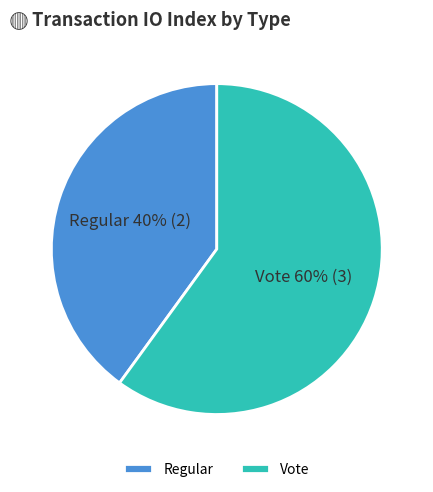

What is the largest slice in the pie chart?

Vote